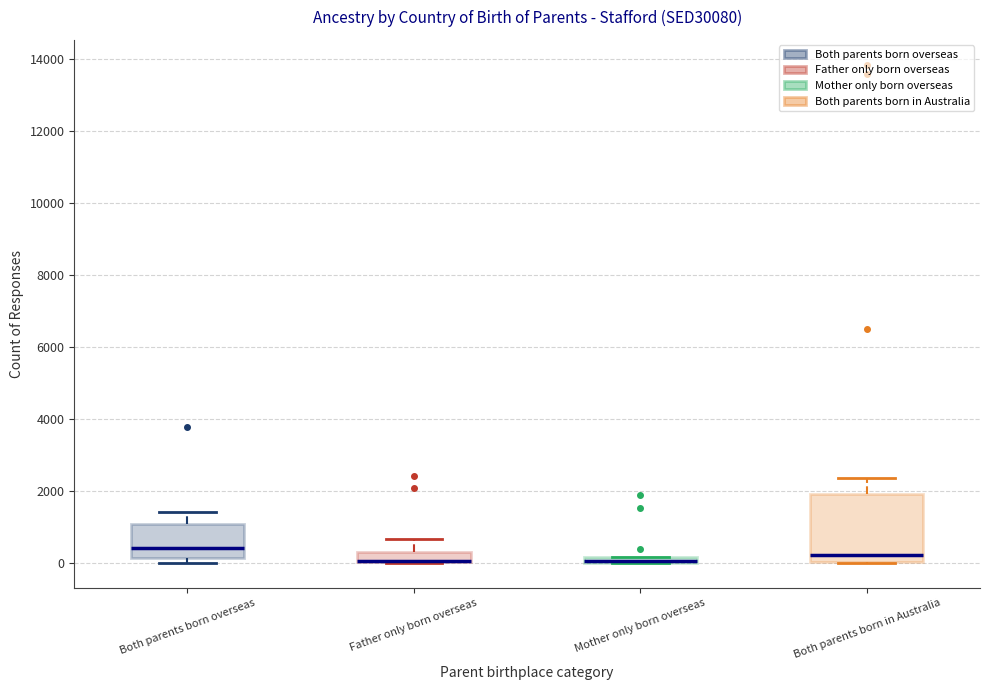

Where does the upper whisker of the box for Both parents born in Australia end on the y-axis? The values are not printed on the chart, so give them approximately, as read against the axis.

2400